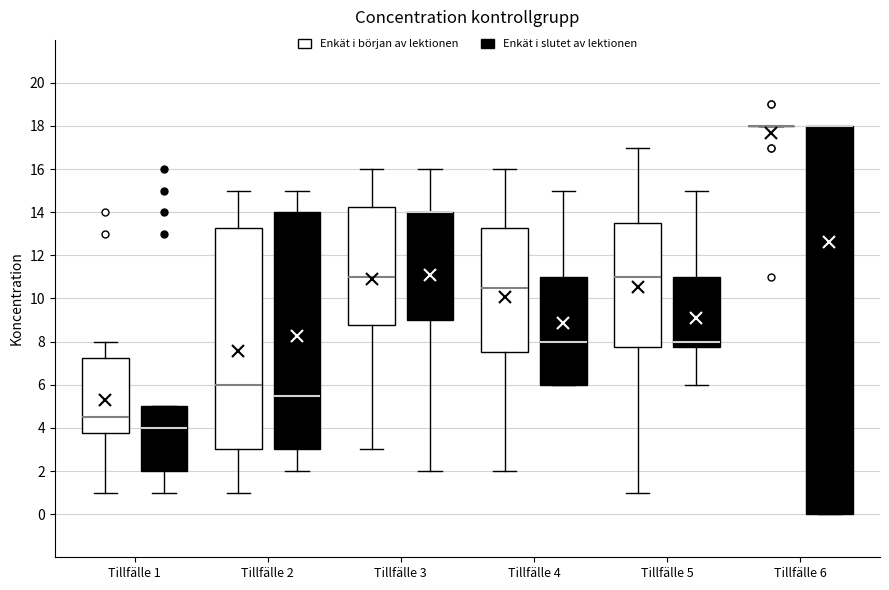

Where is the lower edge of the box for Tillfälle 1 (Enkät i slutet av lektionen) on the y-axis? The values are not printed on the chart, so give them approximately, as read against the axis.

2.0